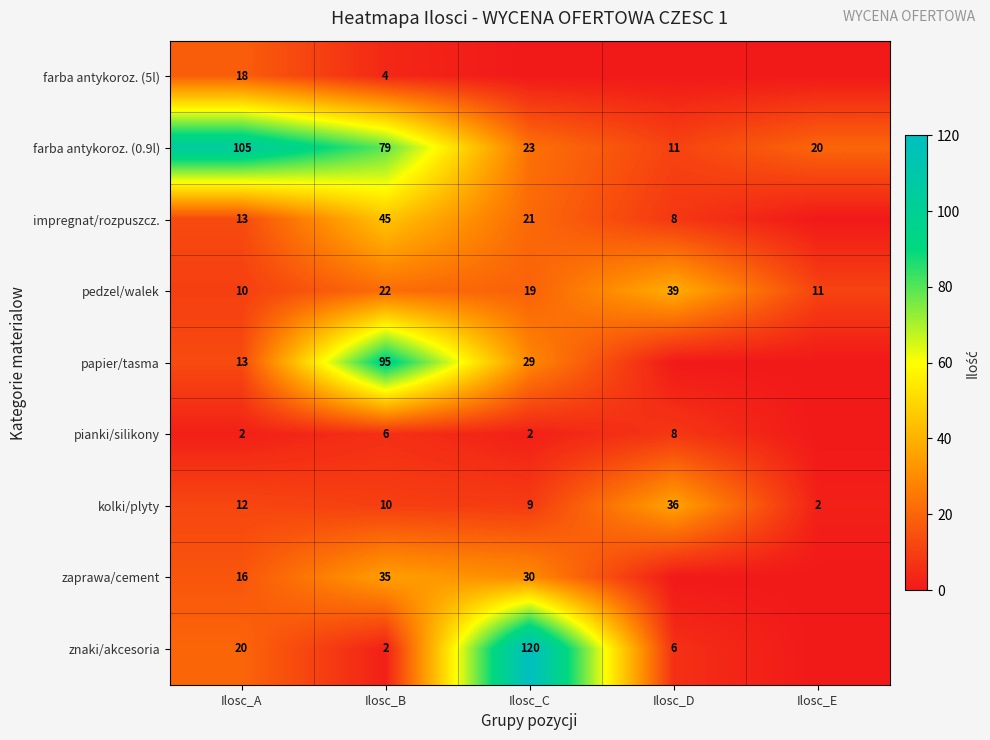

At how many categories does at least one series exceed 54?

3